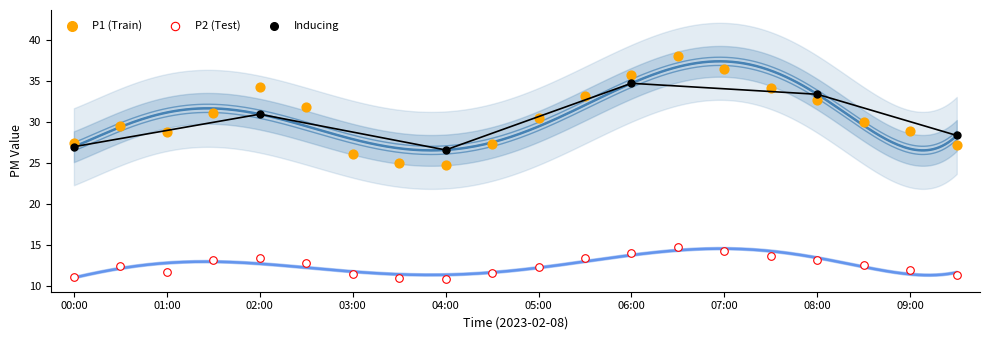

Which series has the widest spread of Y values?

P1 (Train)